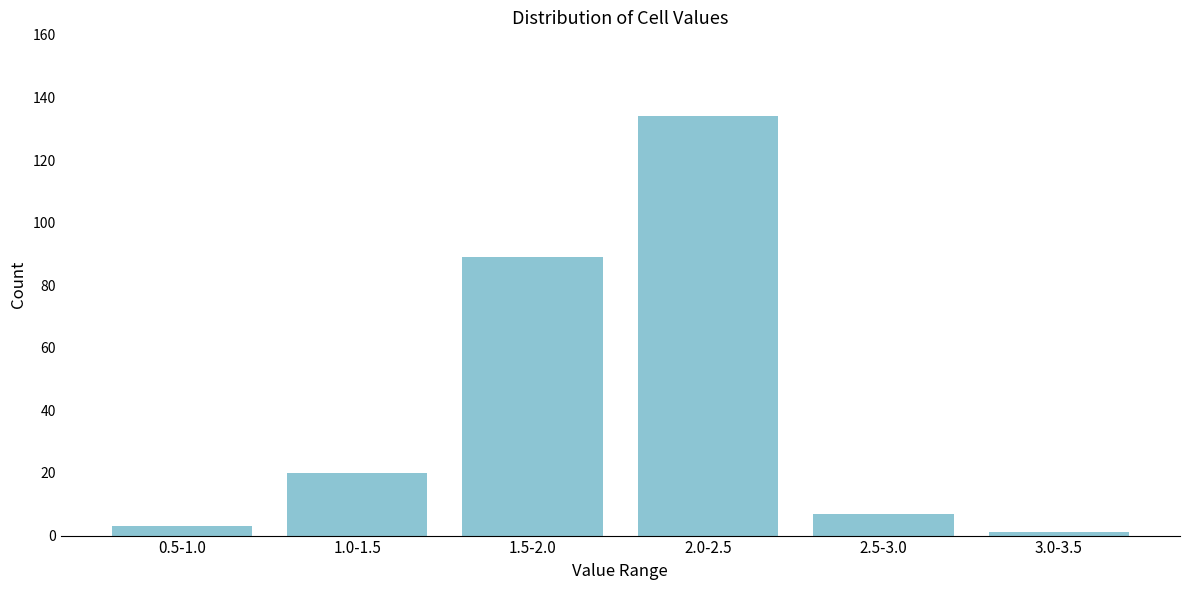

Reading right to left, extract all data points from this chart.

1	7	134	89	20	3